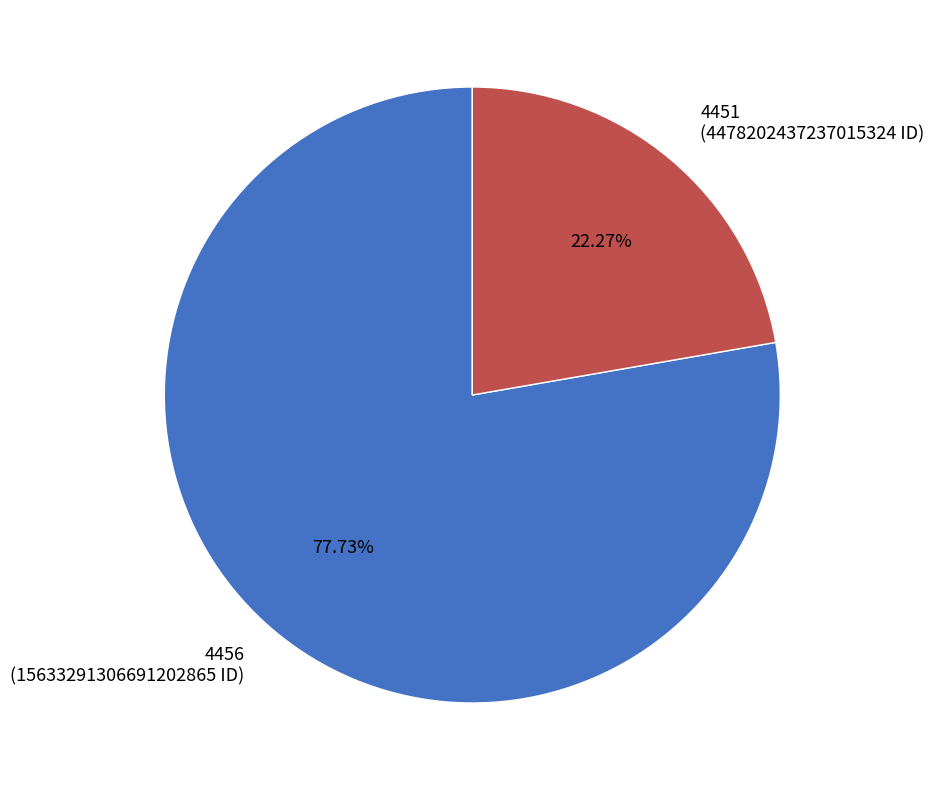

The 4451 slice represents 22% of the pie. True or false?

True